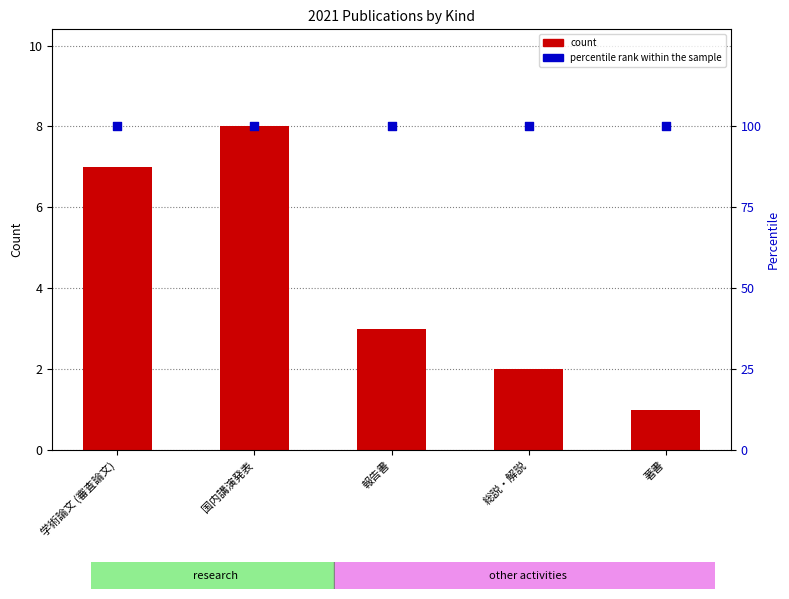

Is the value of percentile rank within the sample at 報告書 greater than the value of count at 総説・解説?

Yes